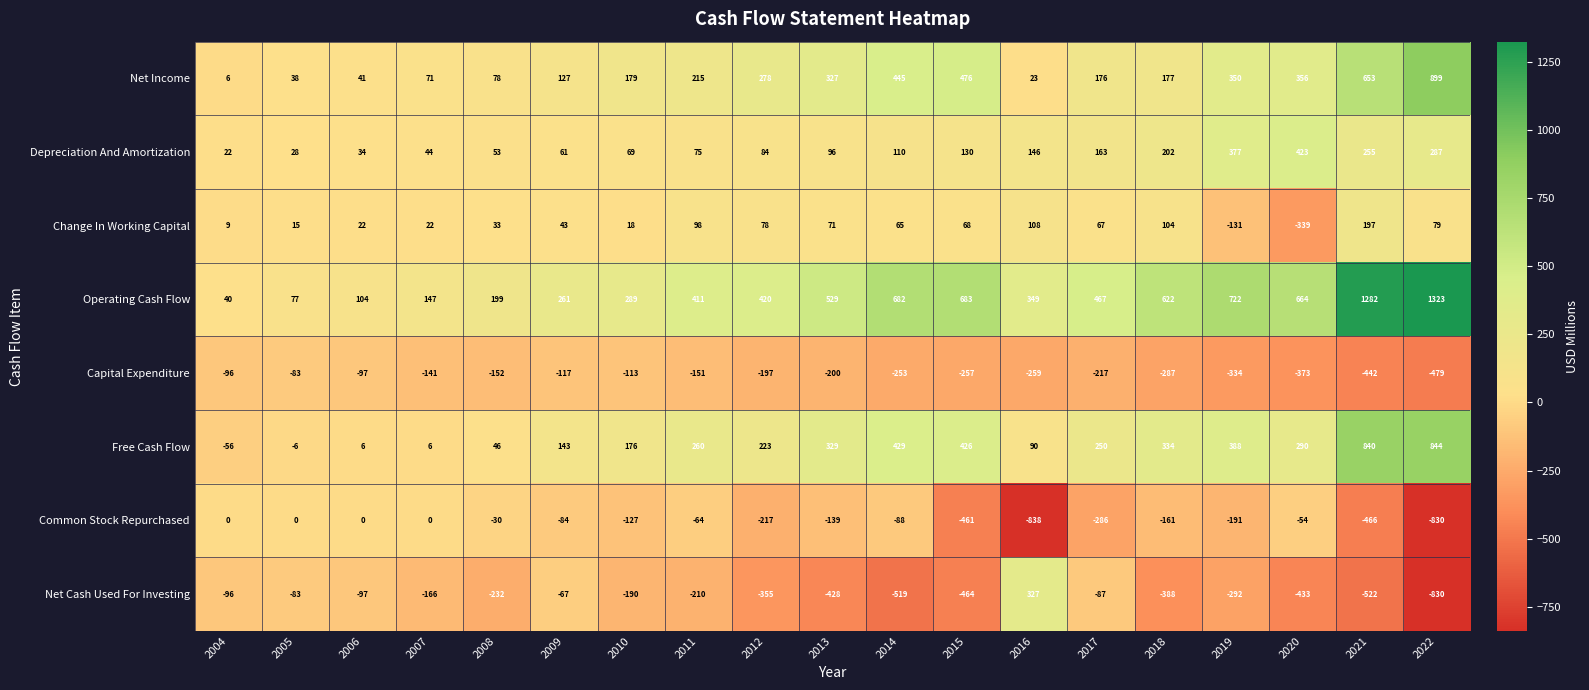

What is the difference between the maximum and minimum values in the Change In Working Capital series?

536